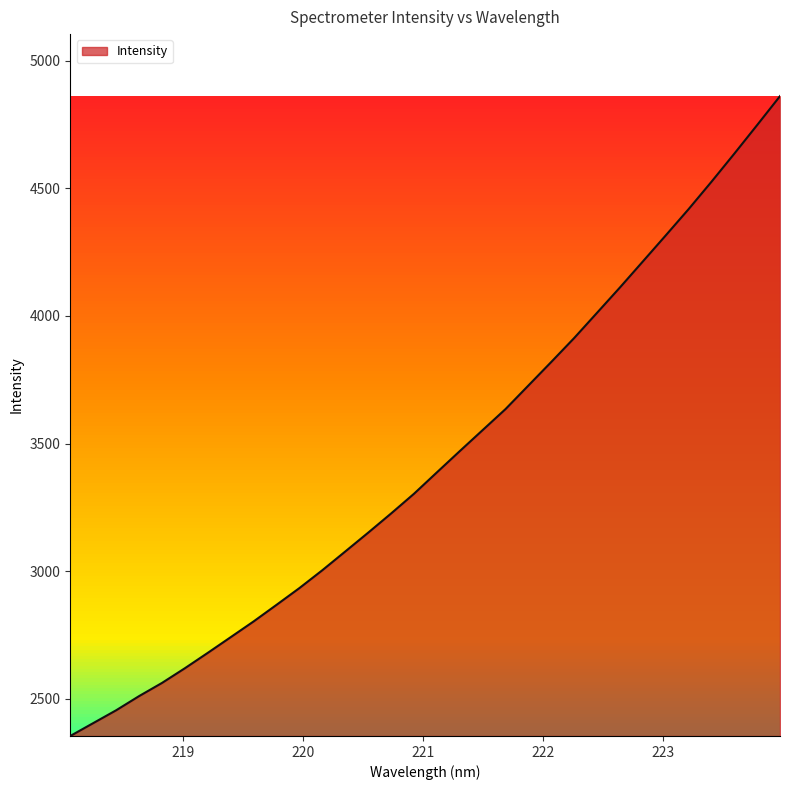

What is the difference between the maximum and minimum values?

2507.5